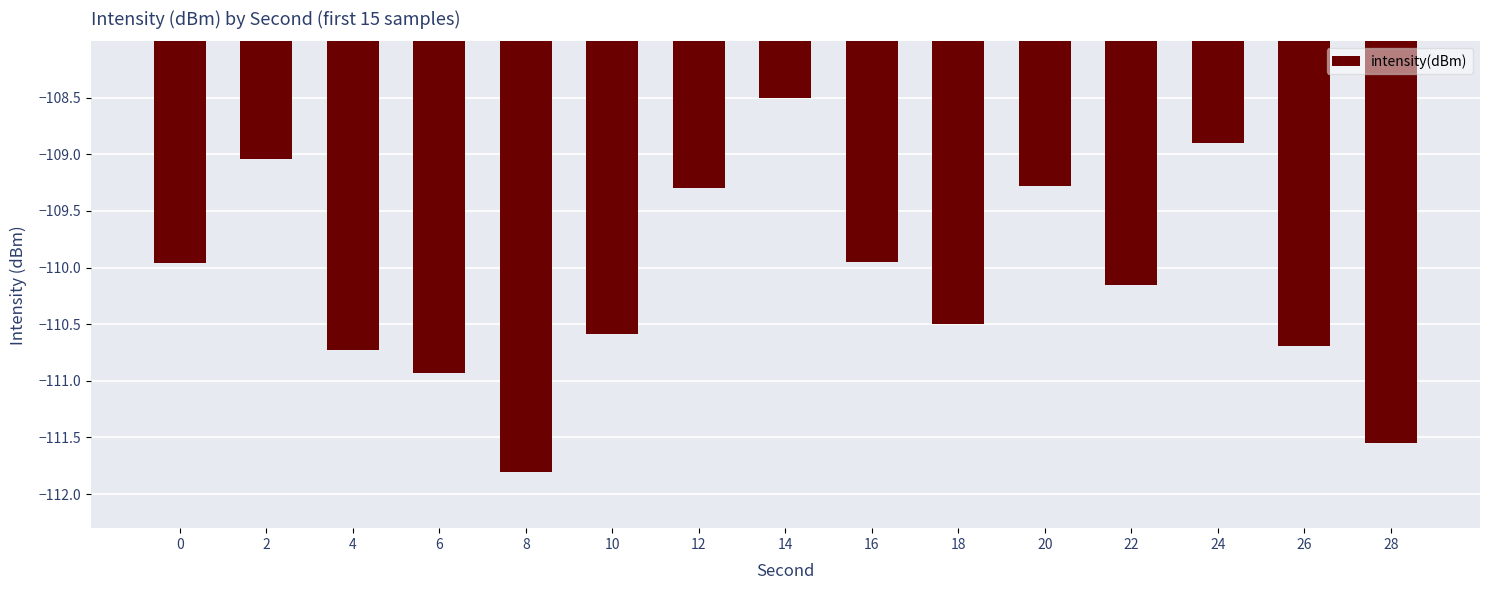

What is the change in value from 16 to 18?

-0.5